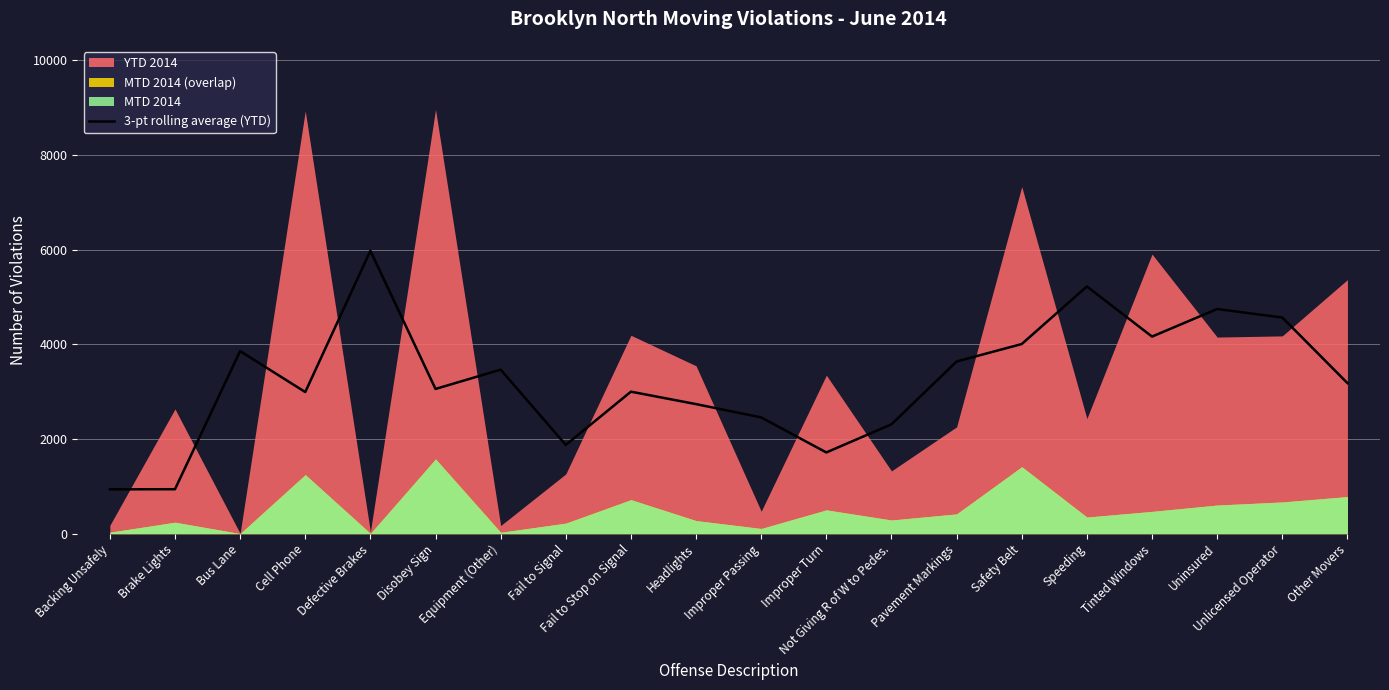

Reading left to right, list all the values displayed in this chart.

937.0	939.3	3855.7	2991.0	5974.7	3056.7	3464.0	1874.7	2999.0	2736.3	2455.3	1715.7	2309.7	3636.7	4005.0	5221.0	4162.3	4744.3	4564.7	3180.7